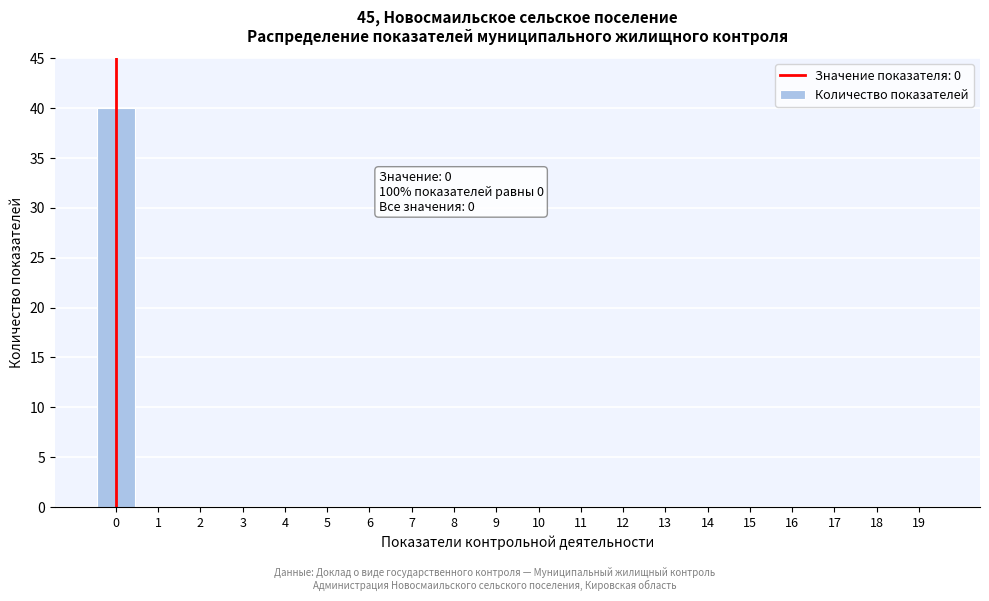

Reading left to right, extract all data points from this chart.

0=40	1=0	2=0	3=0	4=0	5=0	6=0	7=0	8=0	9=0	10=0	11=0	12=0	13=0	14=0	15=0	16=0	17=0	18=0	19=0